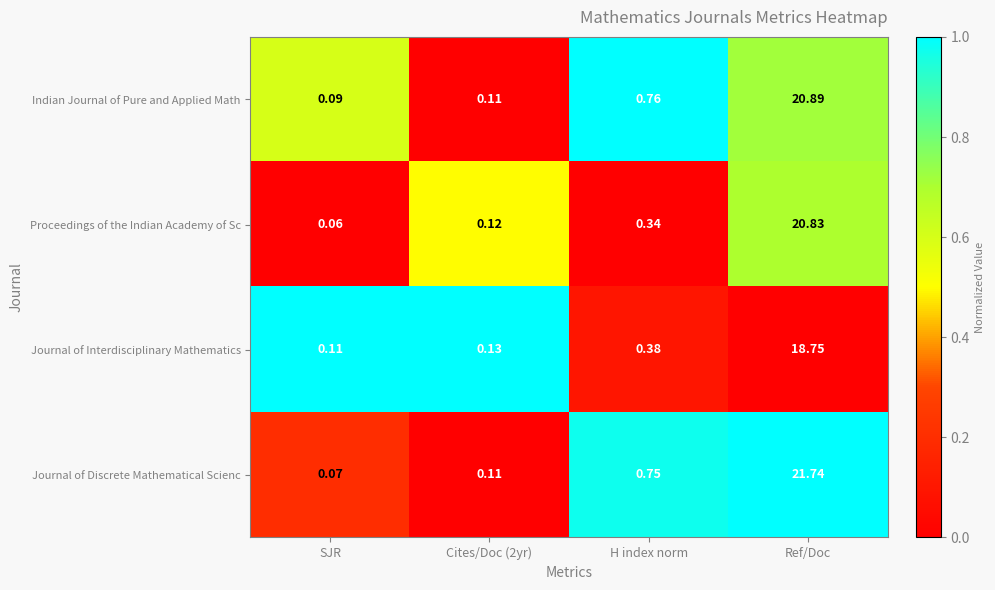

Which series has the largest range (max minus min)?

Journal of Discrete Mathematical Scienc